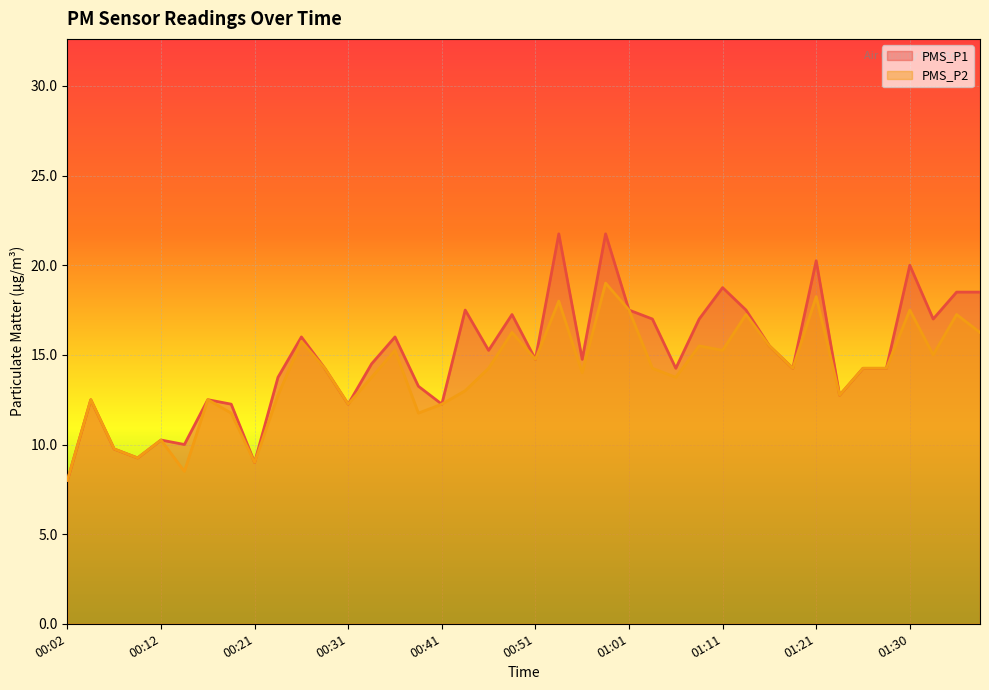

How many lines are shown in the chart?

2